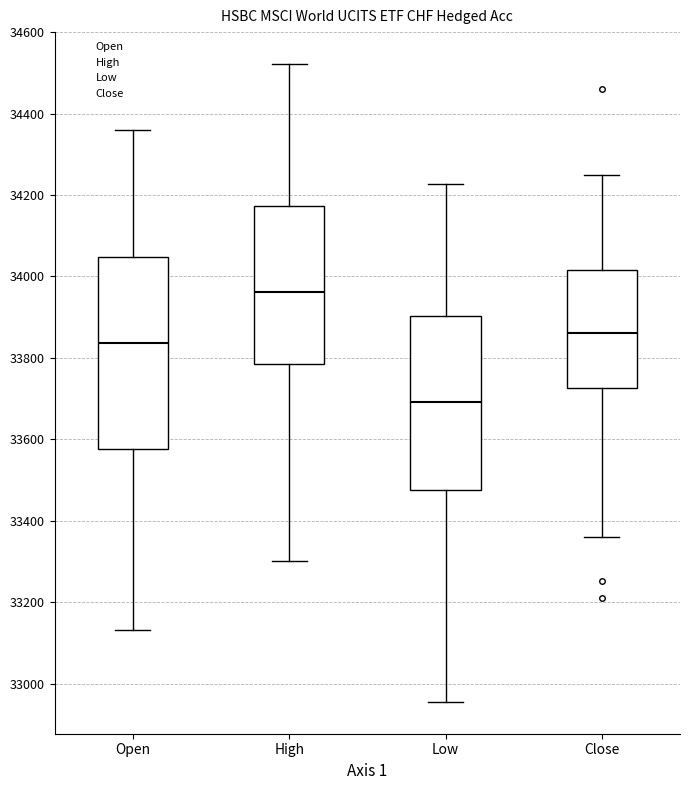

Where does the median line of the box for Open sit on the y-axis? The values are not printed on the chart, so give them approximately, as read against the axis.

33840